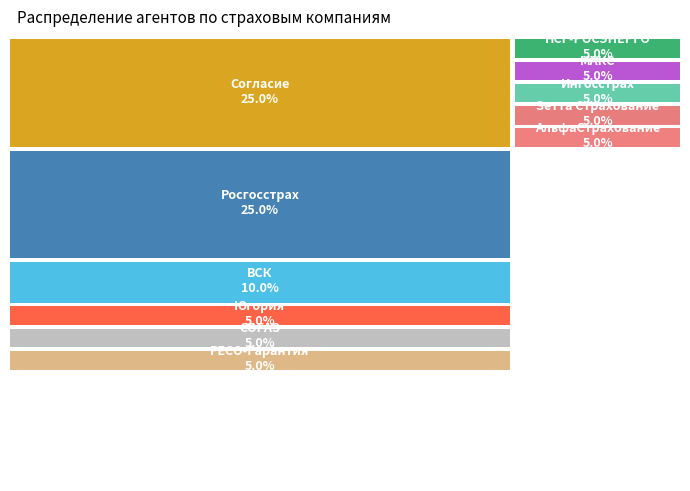

How many segments does this pie chart have?

11